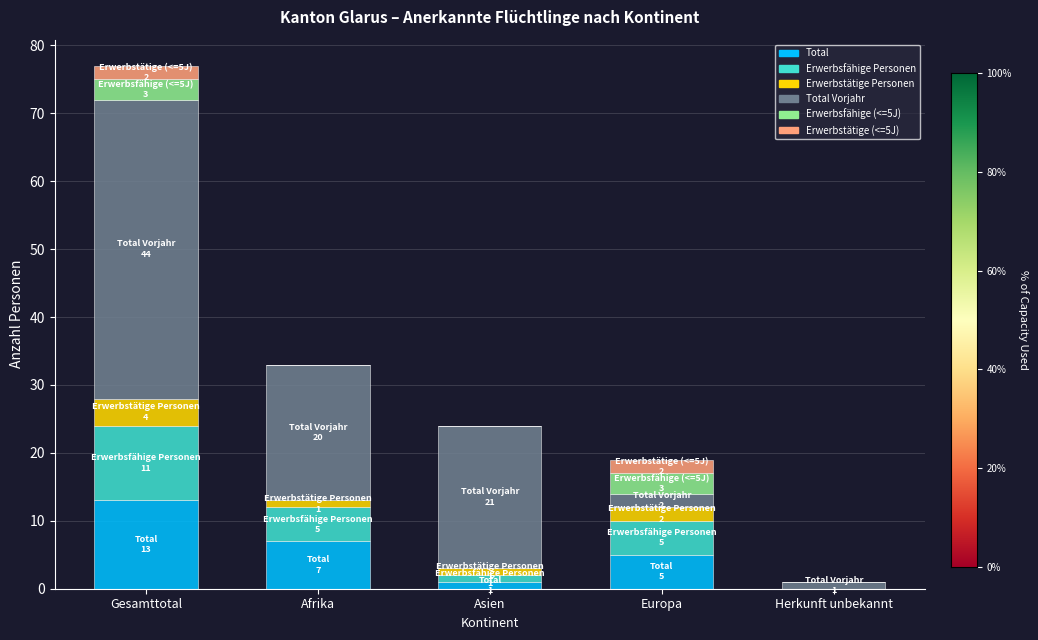

Which category has the highest value in the Total series?

Gesamttotal